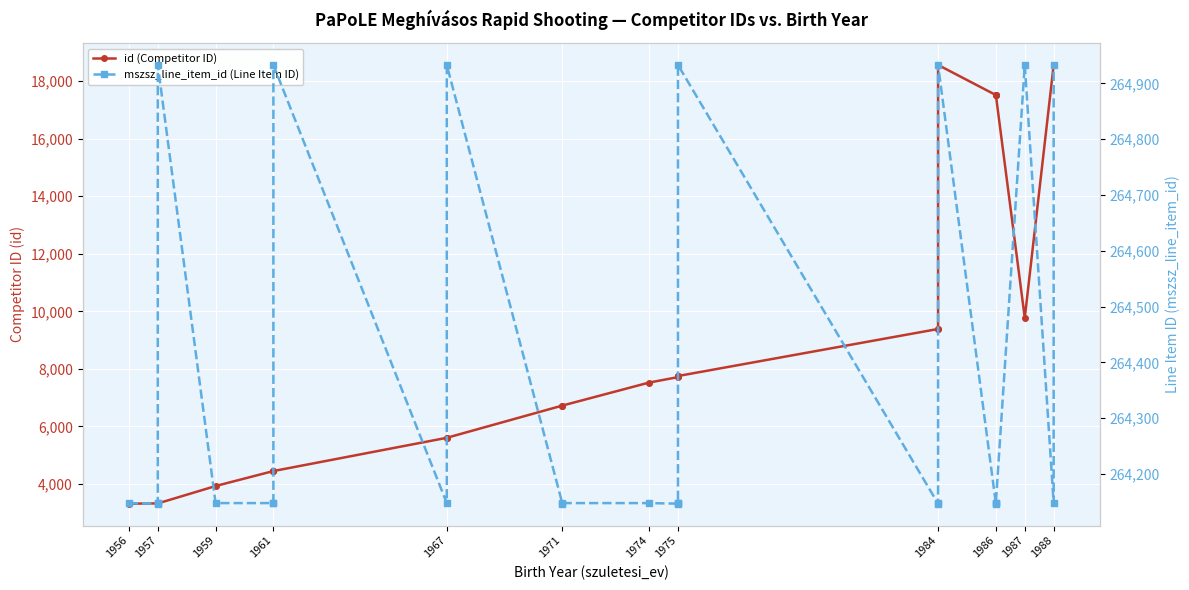

List the series in order of their peak value, highest first.

mszsz_line_item_id (Line Item ID), id (Competitor ID)